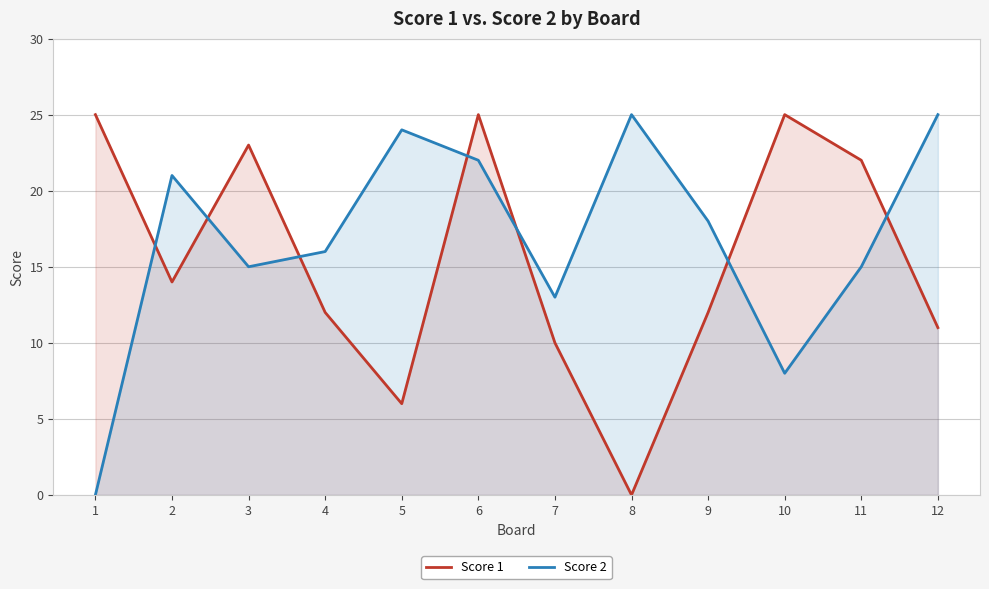

Where is Score 2 nearest to the value 12?

7